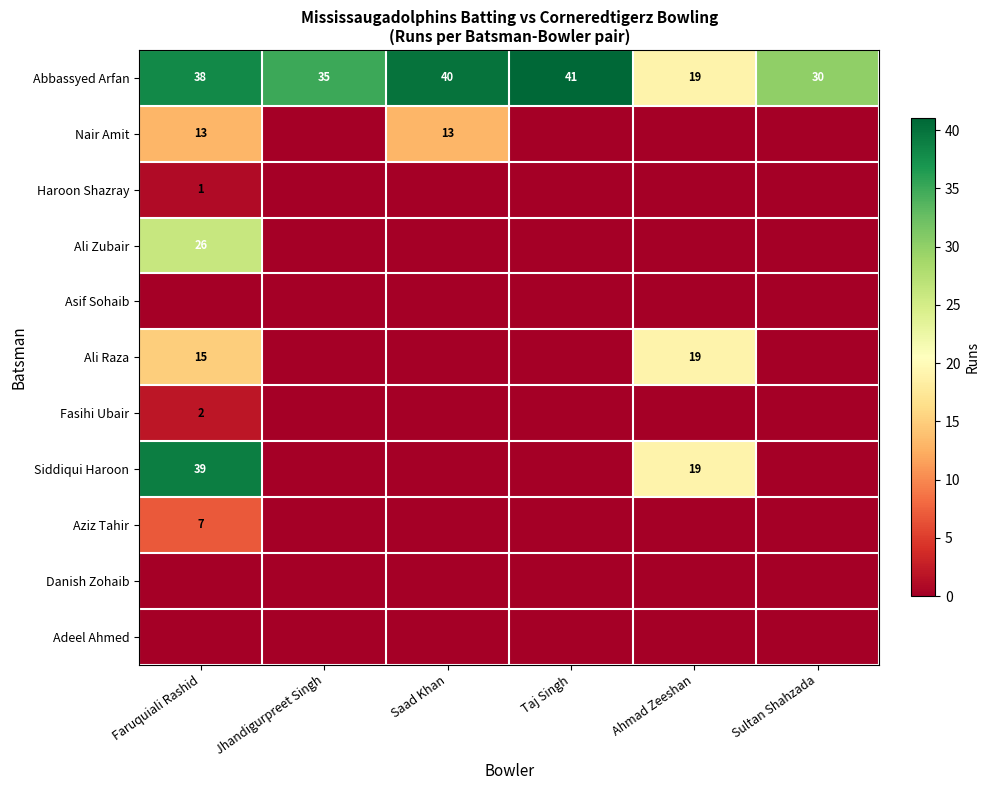

True or false: Siddiqui Haroon has a value of 19 at Ahmad Zeeshan.

True